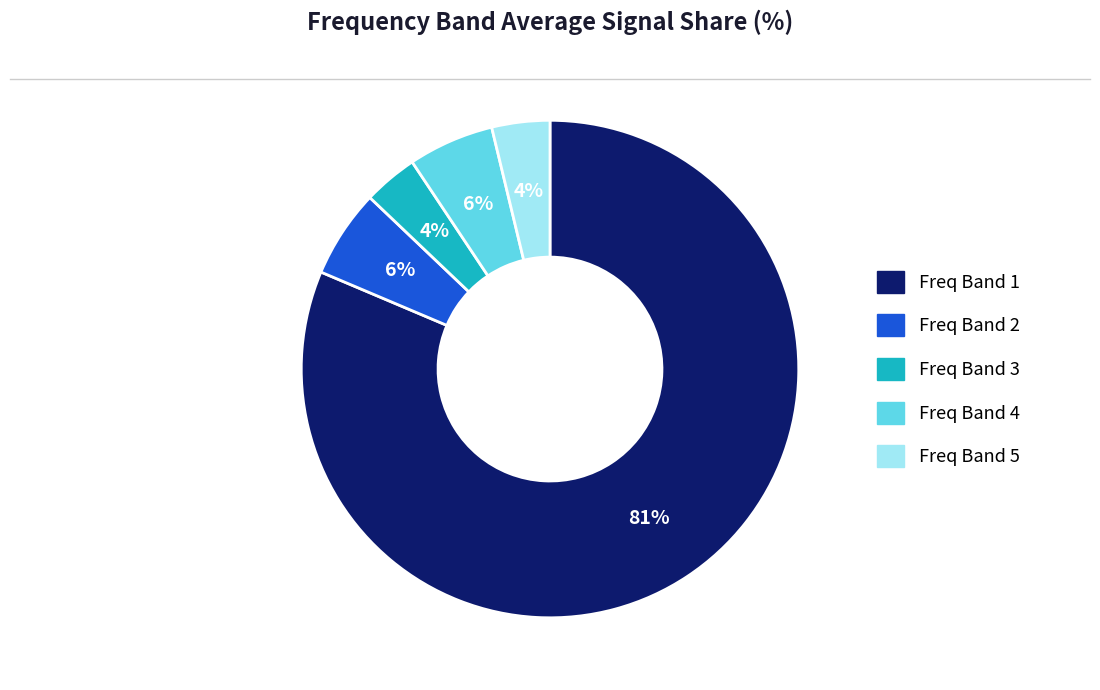

How many segments does this pie chart have?

5